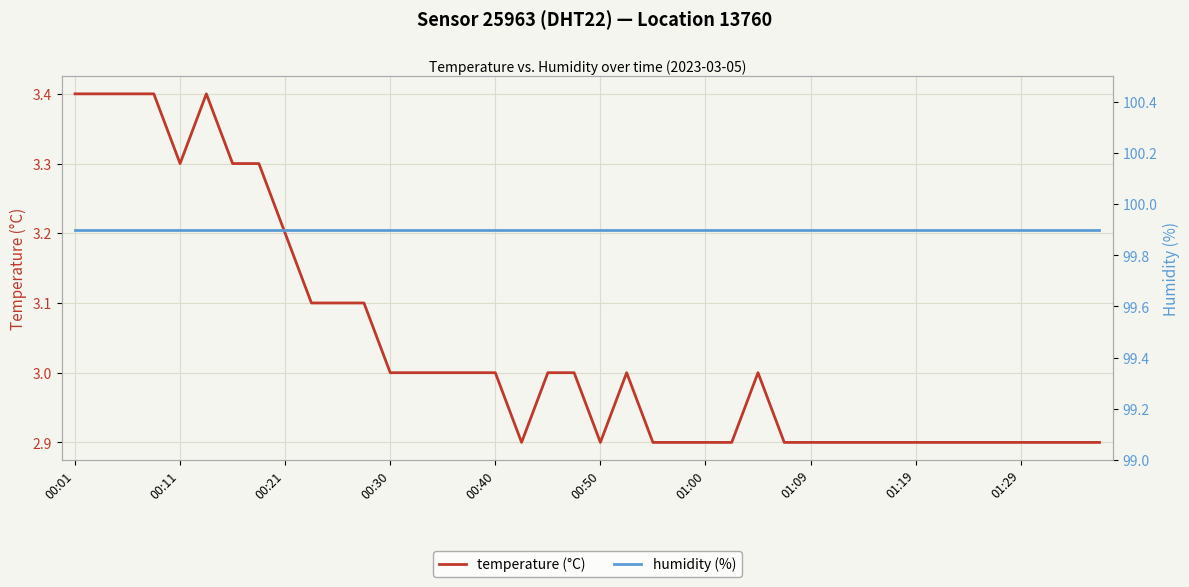

Between 34 and 31, which is larger?

34